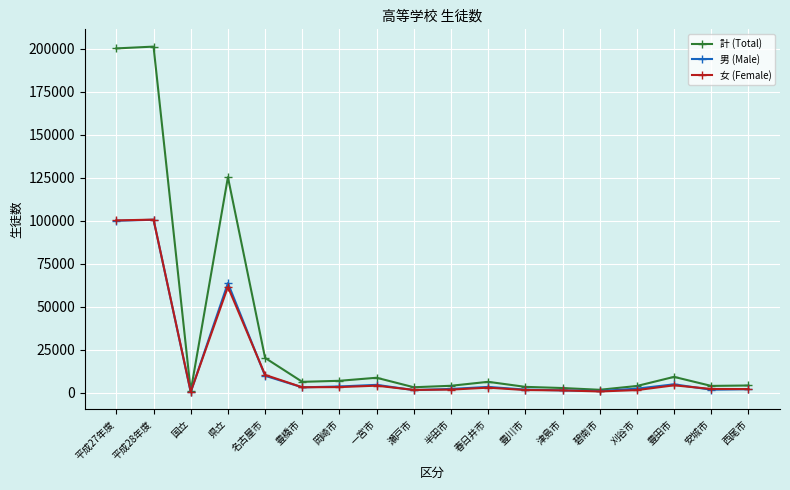

What is the difference between the maximum and minimum values in the 女 (Female) series?

100124